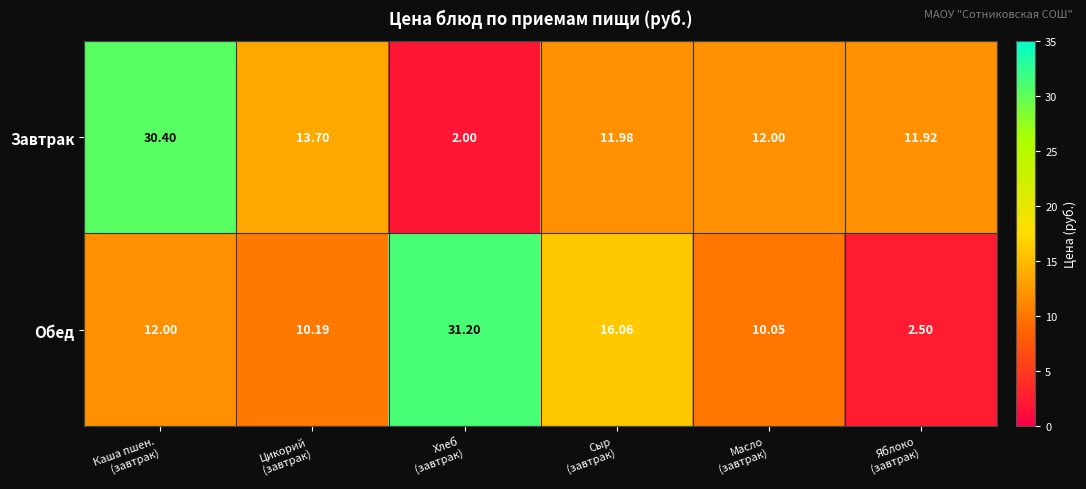

Which series has the largest range (max minus min)?

Обед